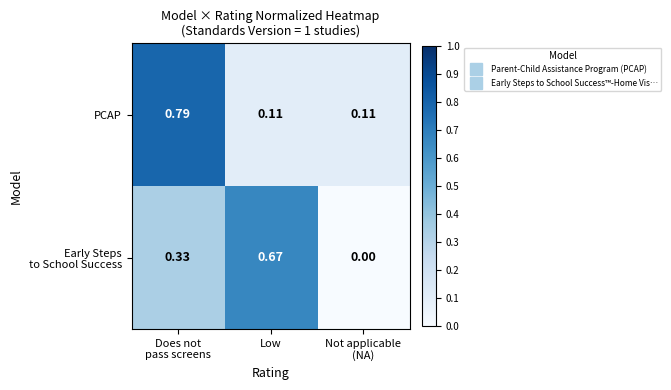

Which series has the largest total across all categories?

PCAP